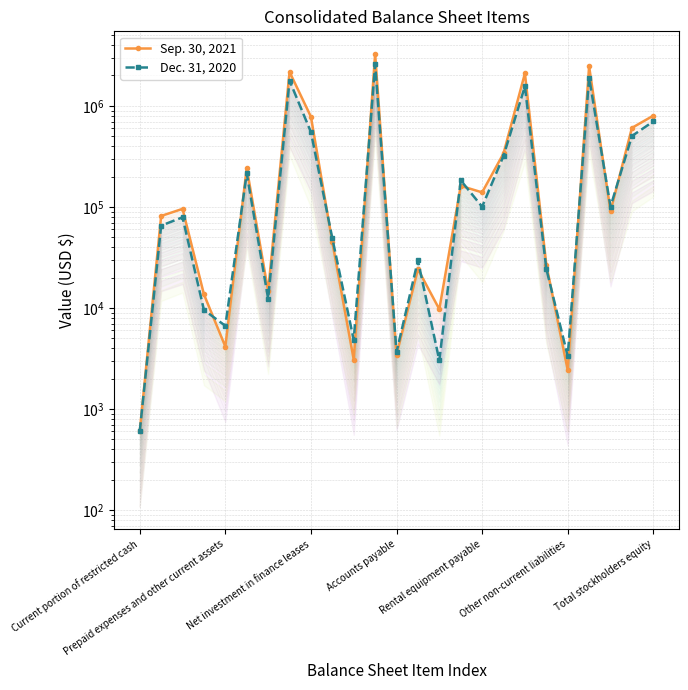

What is the total value across all series at Total stockholders equity?

1502956